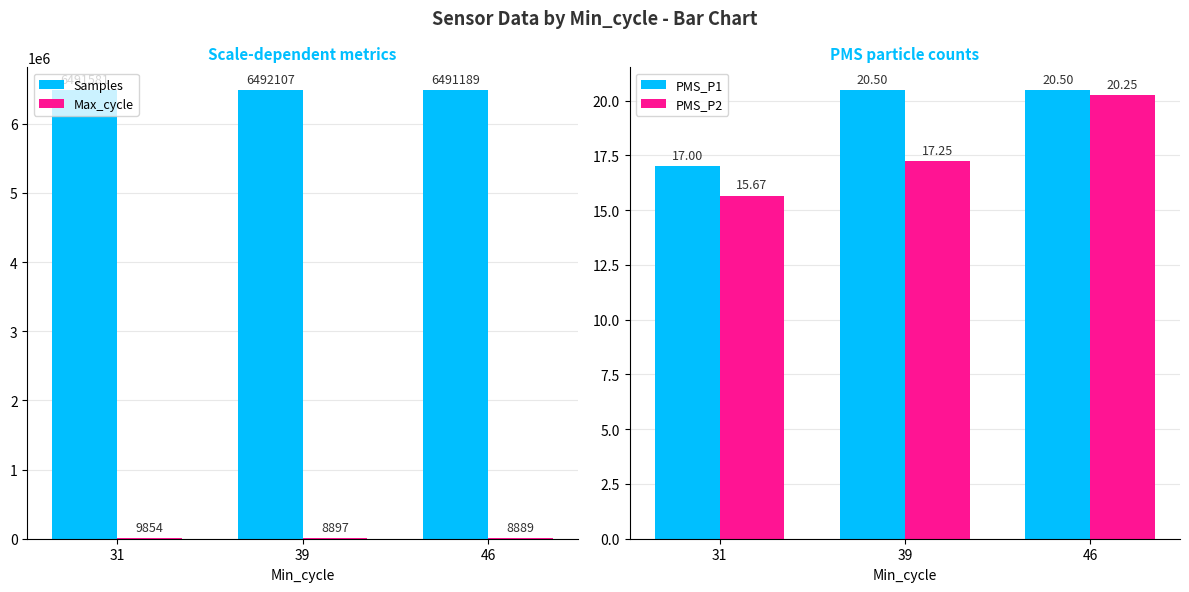

Does the chart contain stacked bars?

No